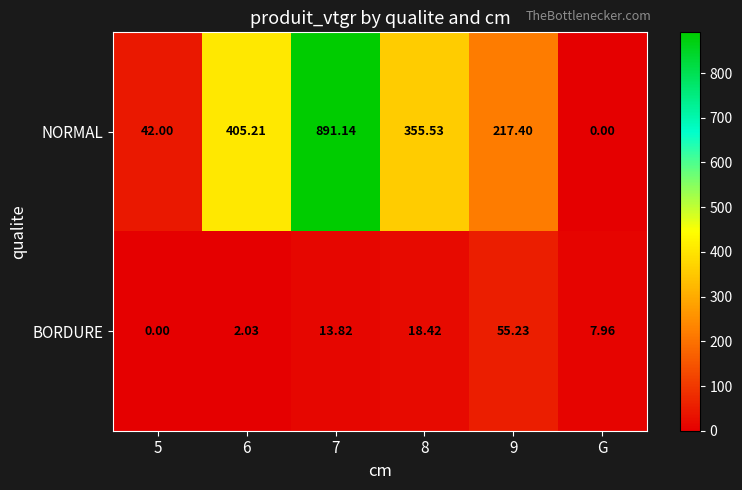

Between 9 and G, which series saw the biggest shift?

NORMAL